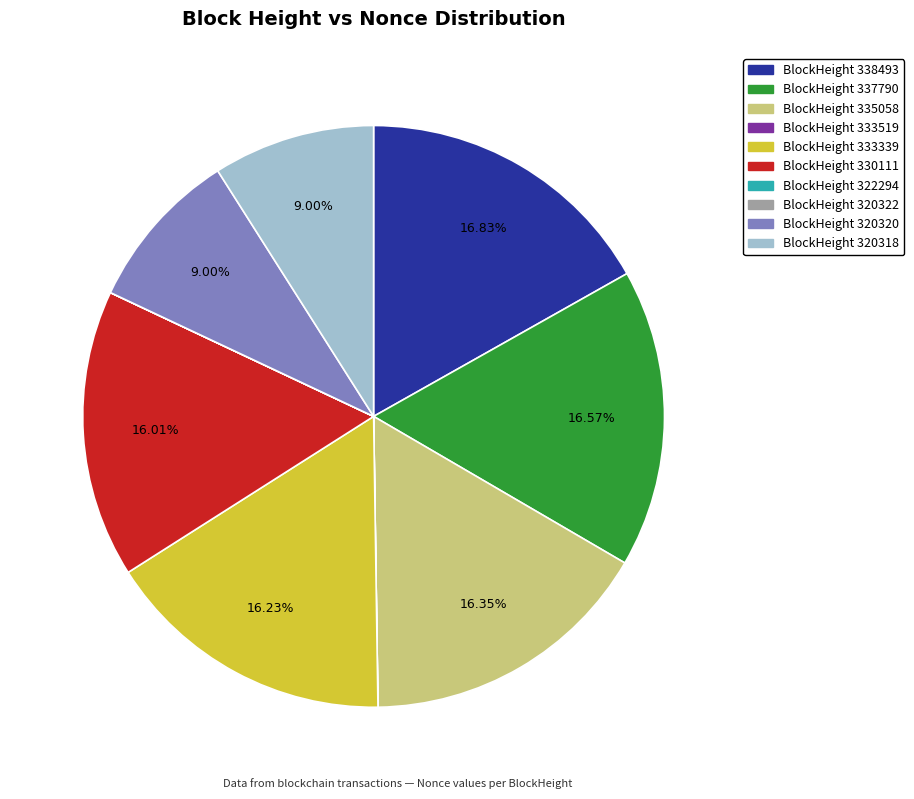

Combined, do BlockHeight 338493 and BlockHeight 330111 account for over 50%?

No